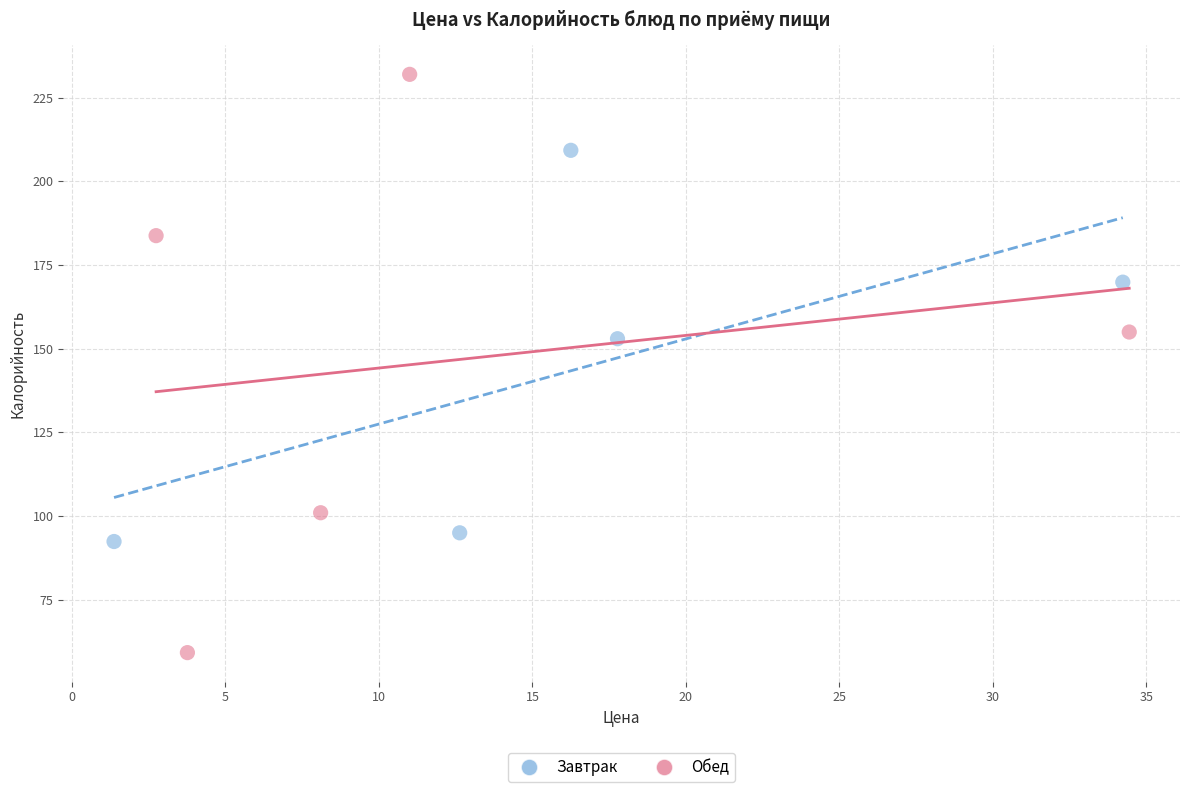

Which series contains the highest Y value?

Обед